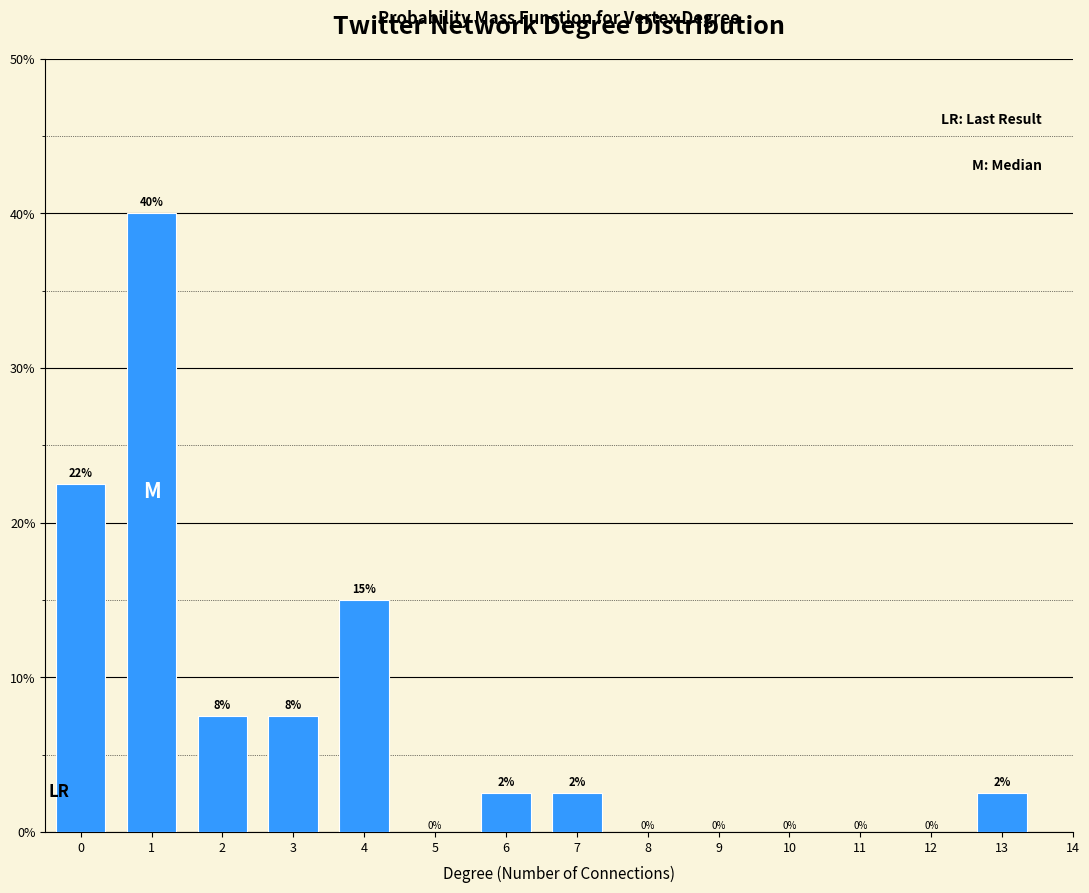

What value does the data have at 0?

22.5